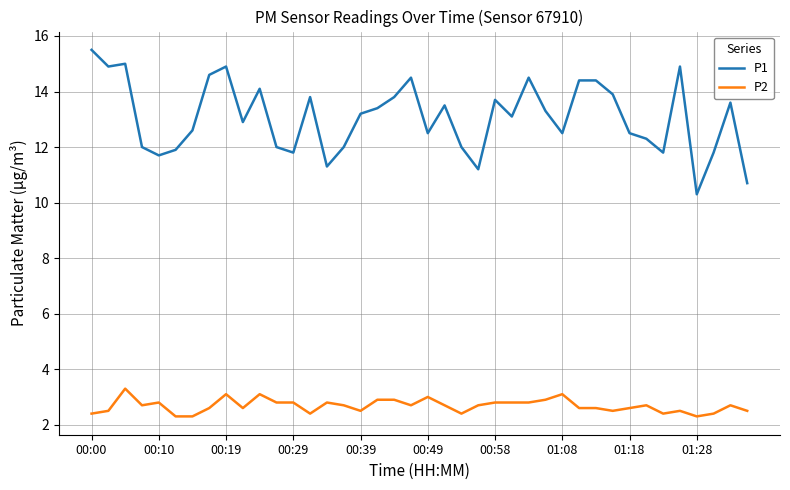

Reading left to right, transcribe all the data shown in this chart.

P1: 15.5	14.9	15.0	12.0	11.7	11.9	12.6	14.6	14.9	12.9	14.1	12.0	11.8	13.8	11.3	12.0	13.2	13.4	13.8	14.5	12.5	13.5	12.0	11.2	13.7	13.1	14.5	13.3	12.5	14.4	14.4	13.9	12.5	12.3	11.8	14.9	10.3	11.8	13.6	10.7
P2: 2.4	2.5	3.3	2.7	2.8	2.3	2.3	2.6	3.1	2.6	3.1	2.8	2.8	2.4	2.8	2.7	2.5	2.9	2.9	2.7	3.0	2.7	2.4	2.7	2.8	2.8	2.8	2.9	3.1	2.6	2.6	2.5	2.6	2.7	2.4	2.5	2.3	2.4	2.7	2.5